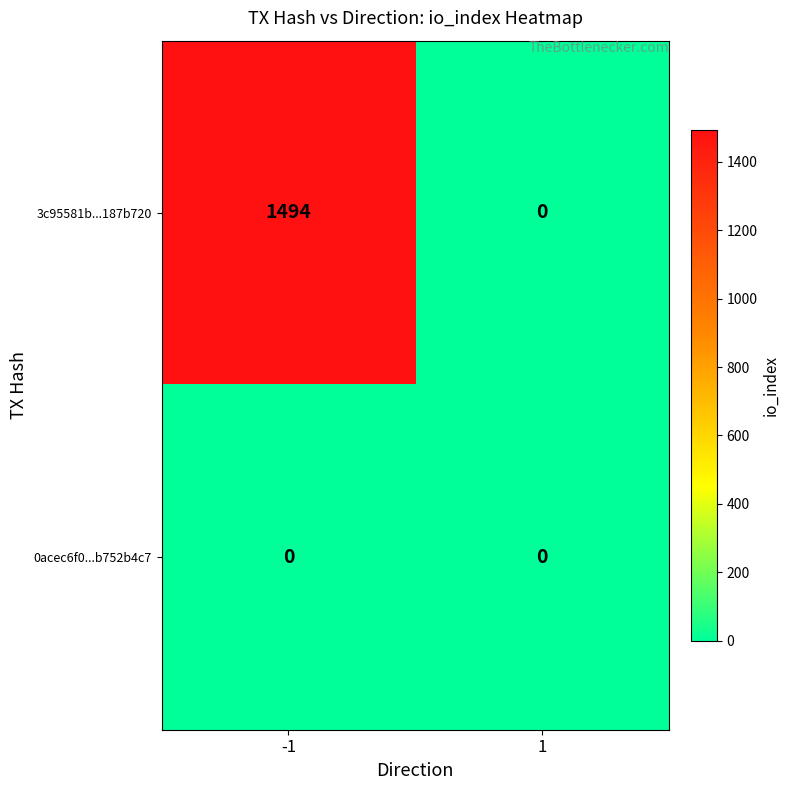

What is the total value across all series at -1?

1494